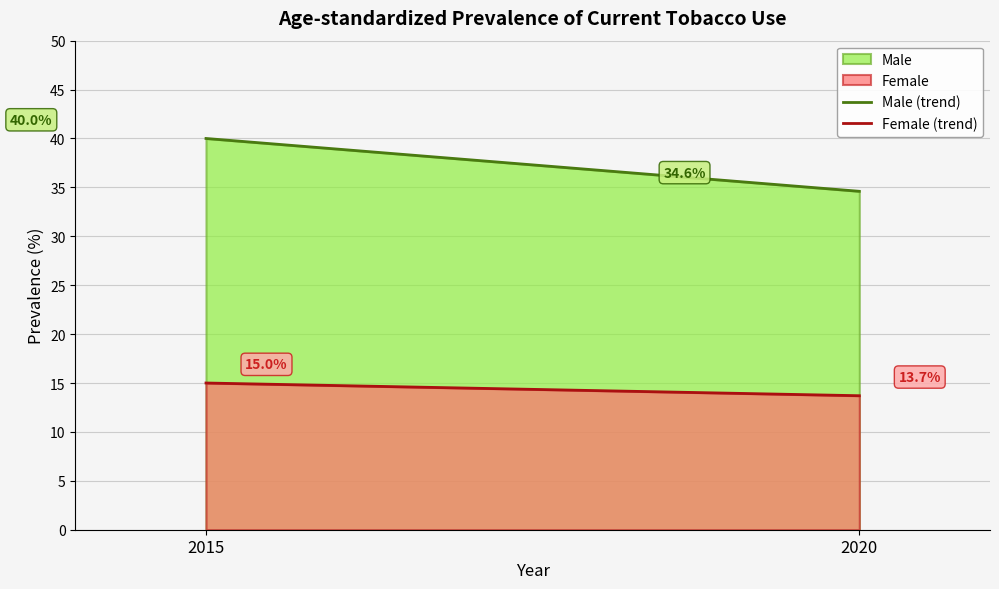

Where is Female (trend) nearest to the value 14?

2020